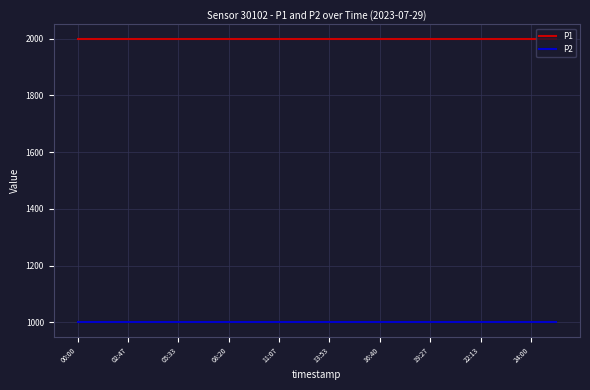

True or false: P1 and P2 intersect in this chart.

False